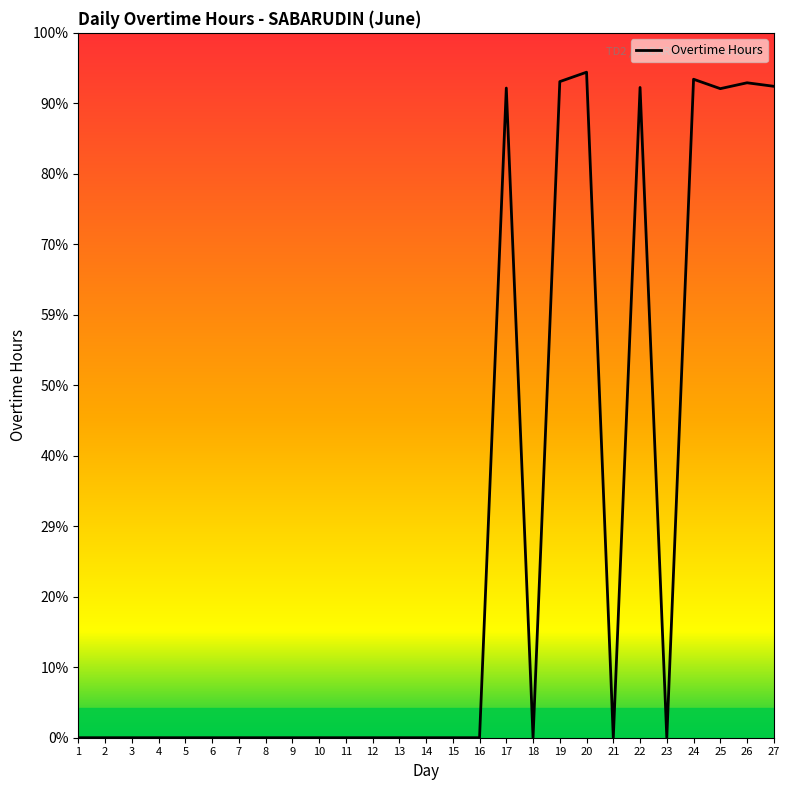

What is the difference between the second highest and second lowest values?

11.2